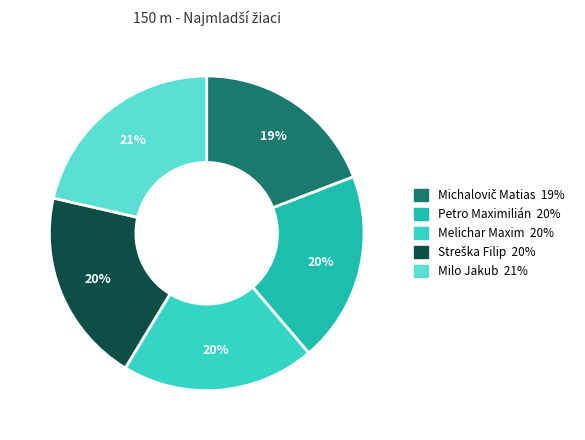

Is Michalovič Matias the majority of the pie?

No